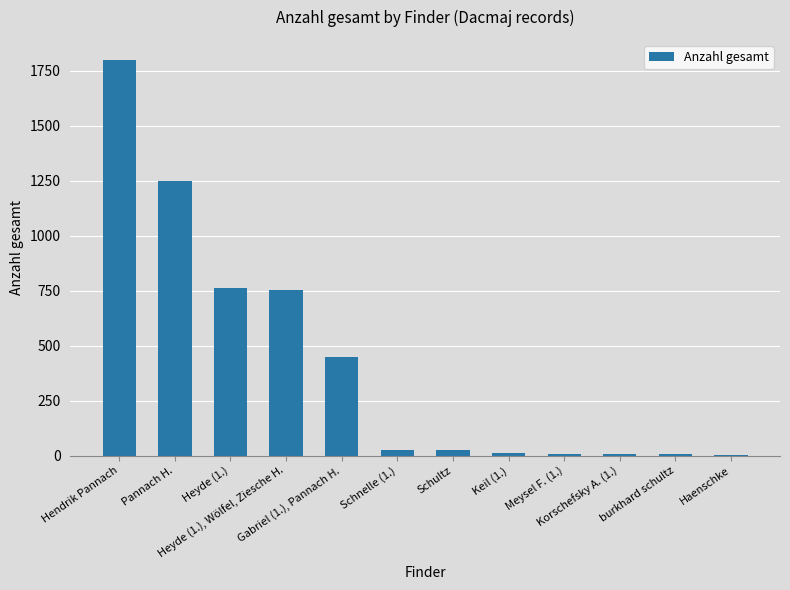

What is the sum of all values?

5098